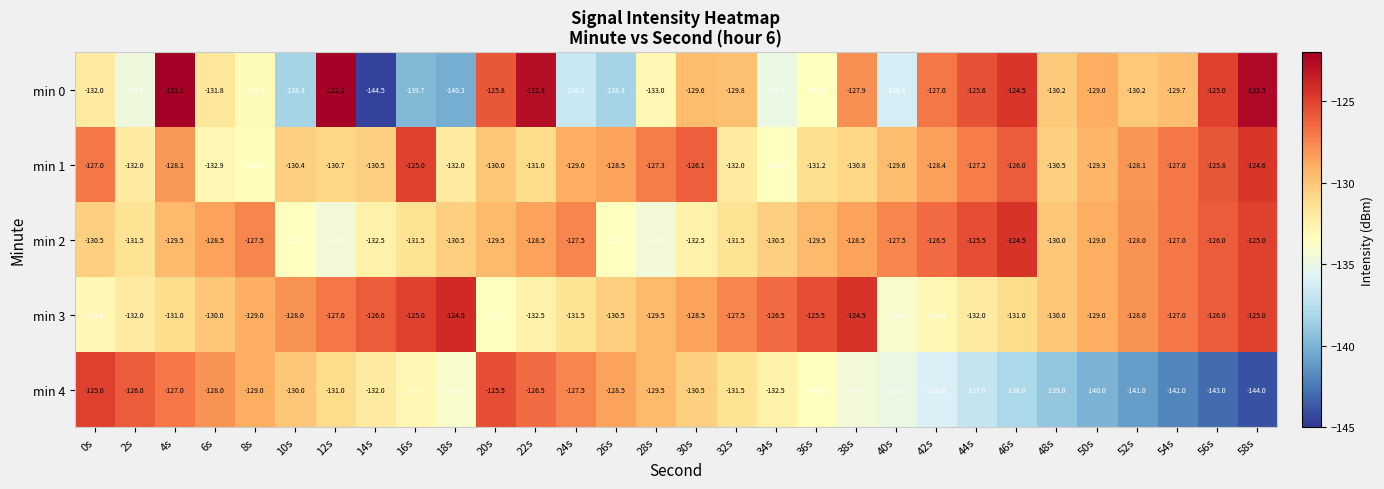

Is it true that min 4 equals -54.3 at 20s?

False